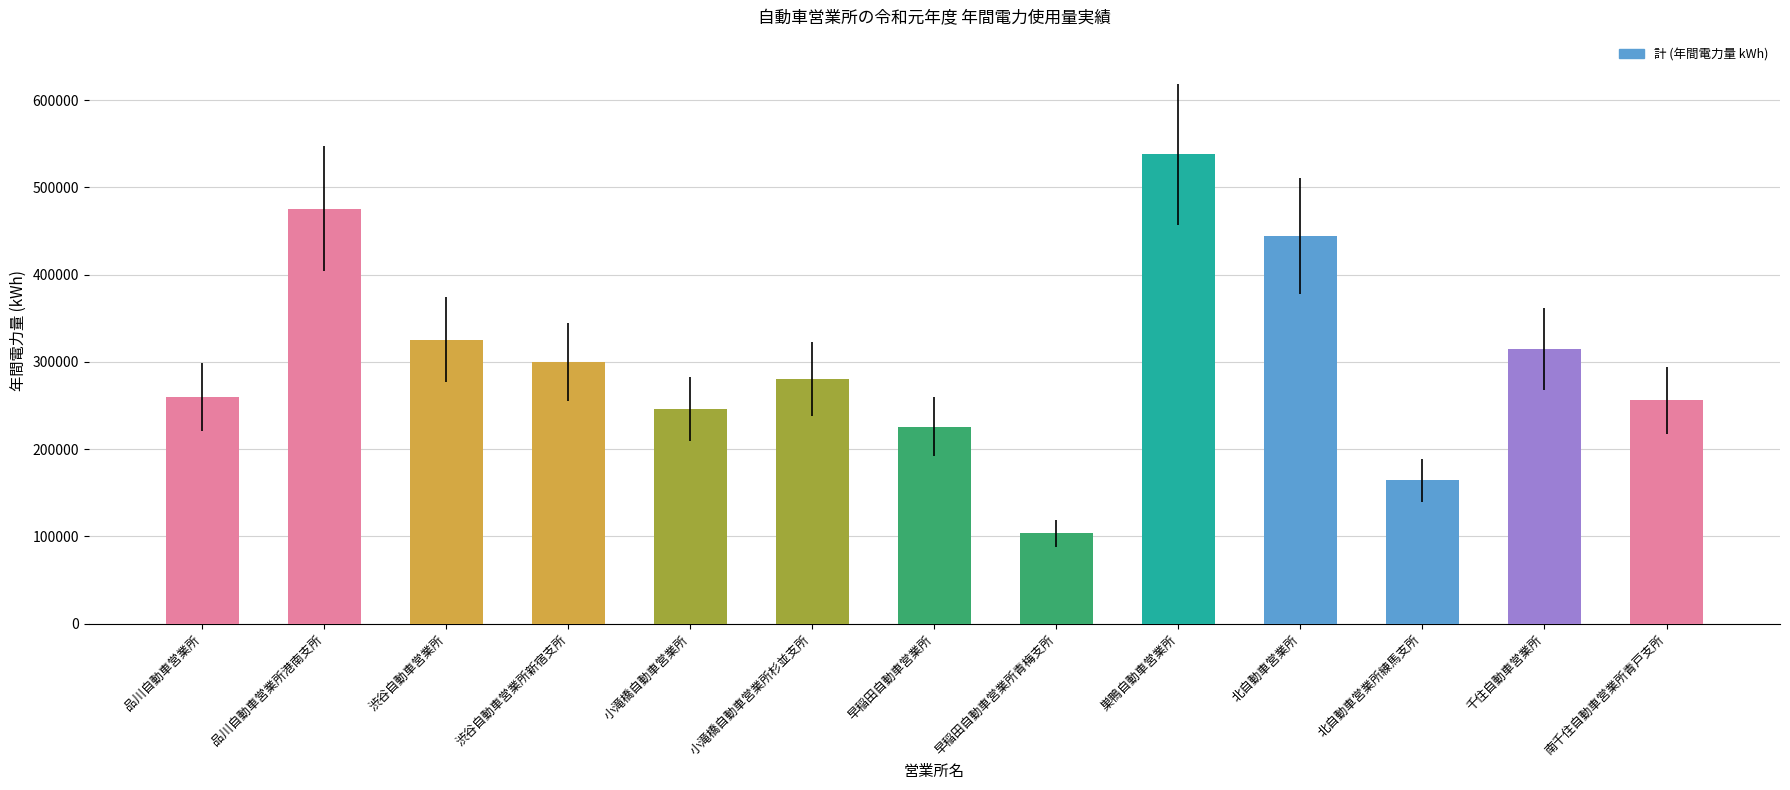

What is the difference between the values at 巣鴨自動車営業所 and 品川自動車営業所?

278431